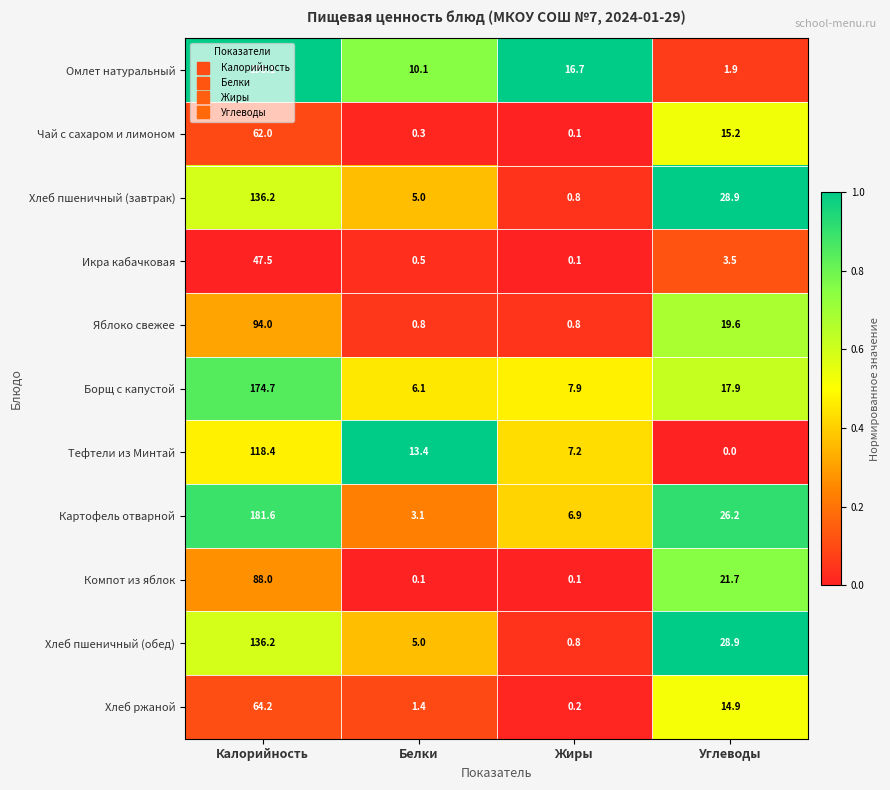

What is the spread (max minus min) of values at Калорийность?

150.6